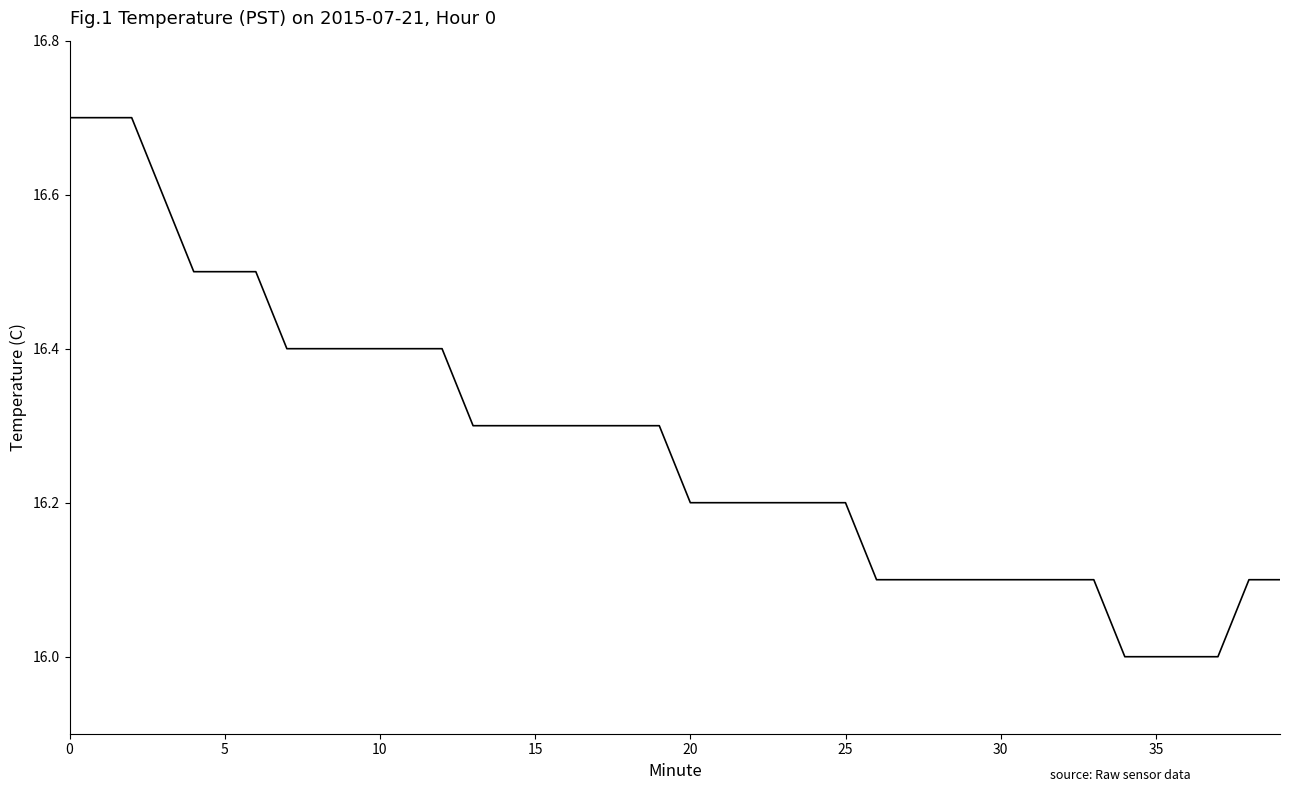

What is the difference between the maximum and minimum values?

0.7